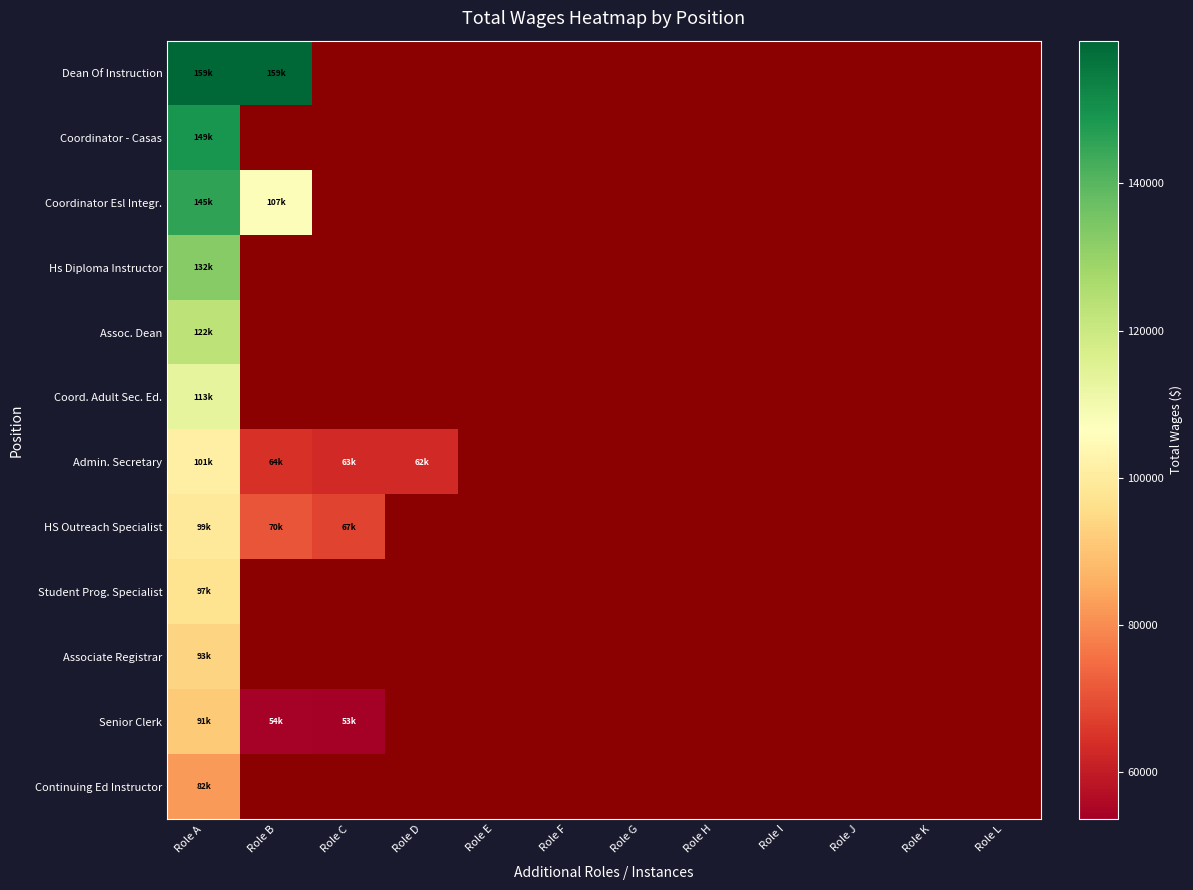

How many distinct data groups are displayed?

12